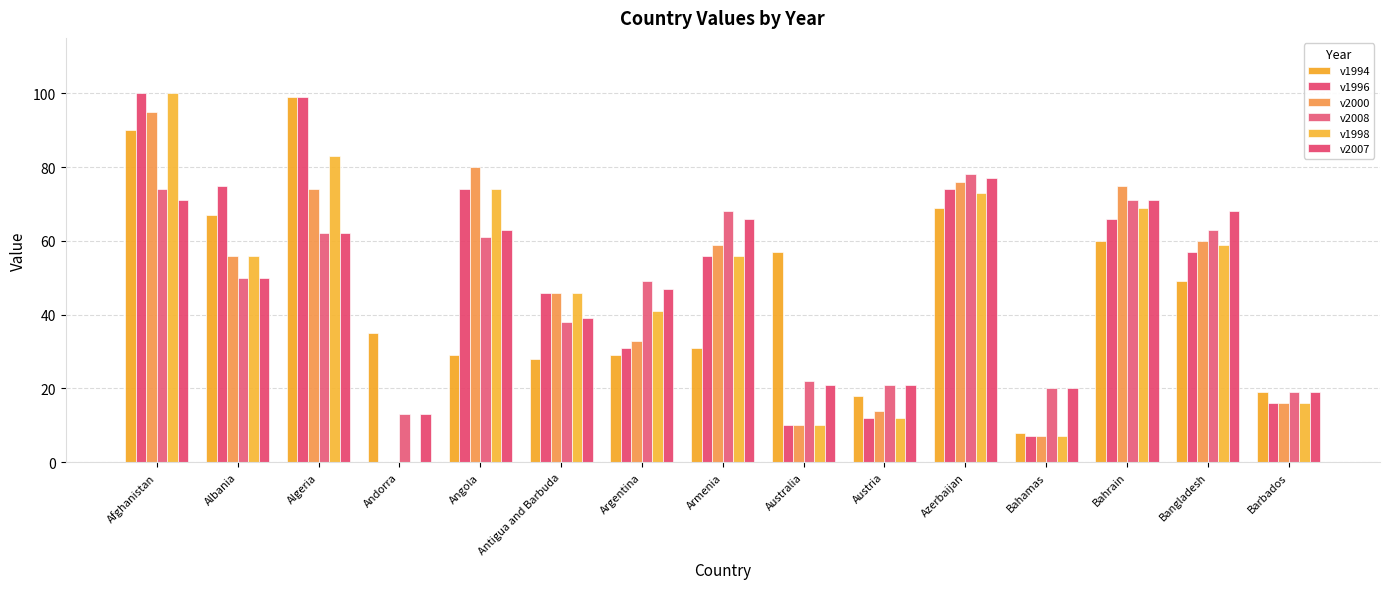

Does the chart contain stacked bars?

No